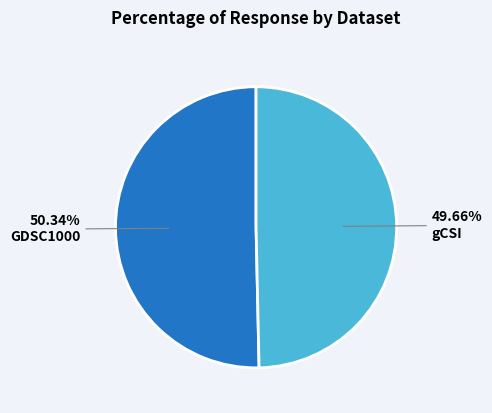

Which category has the biggest portion of the pie?

GDSC1000